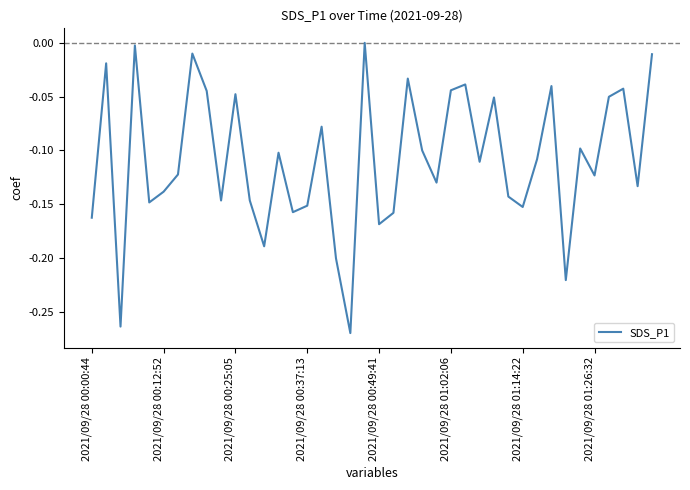

What is the difference between the maximum and minimum values?

0.3